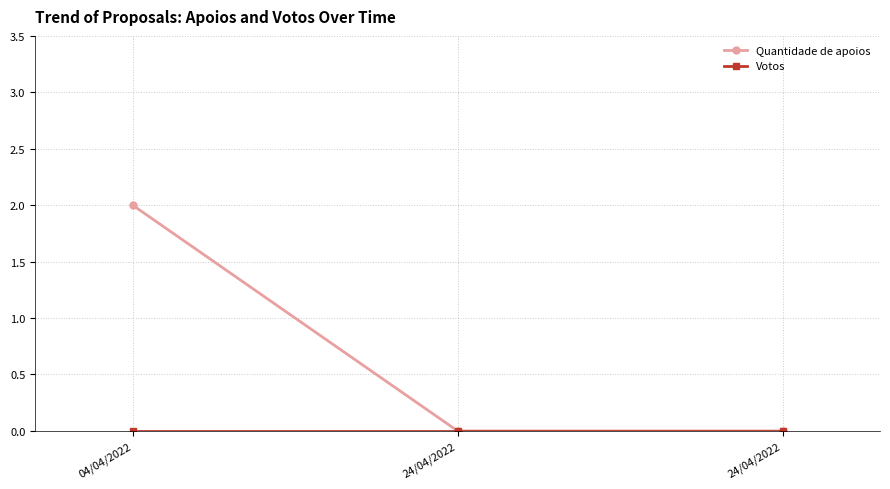

Rank the series by their average value, from highest to lowest.

Quantidade de apoios, Votos